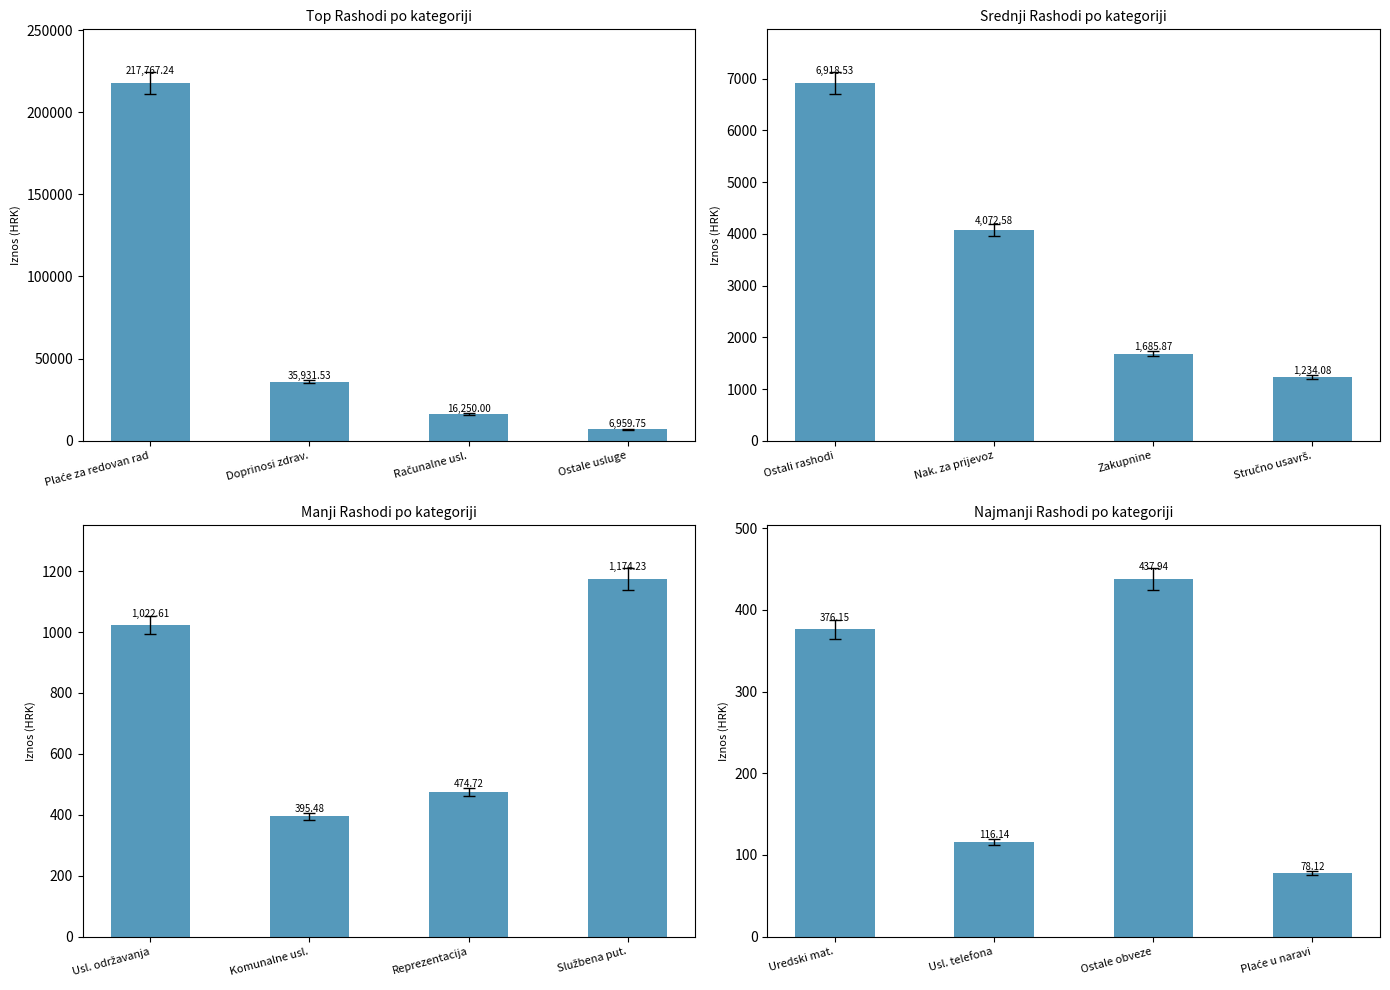

True or false: the data shows 34.0 at Usl. telefona.

False